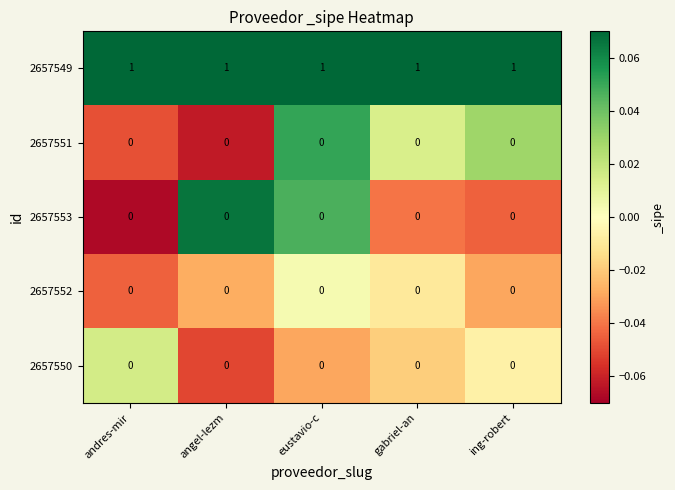

True or false: 2657550 has a value of 0 at andres-mir.

True